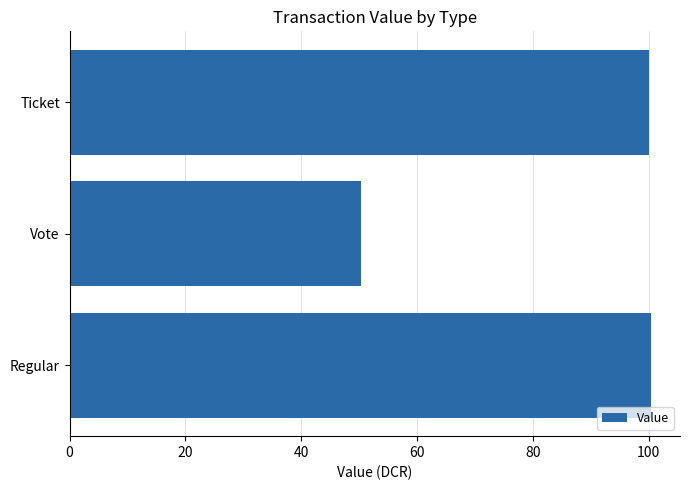

What is the difference between the maximum and minimum values?

50.0